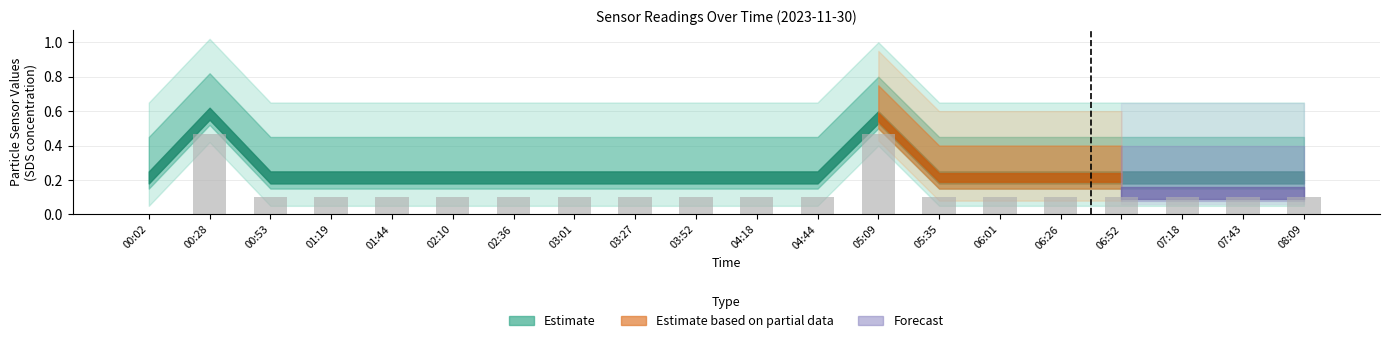

What is the sum of all values?

2.6